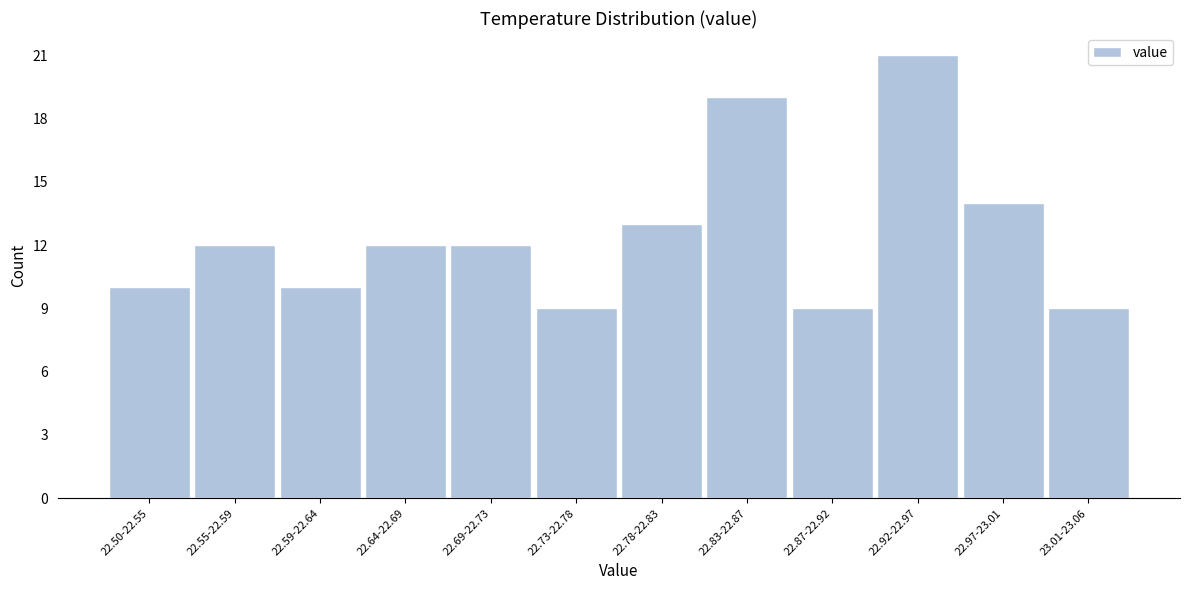

Reading right to left, extract all data points from this chart.

23.01-23.06=9	22.97-23.01=14	22.92-22.97=21	22.87-22.92=9	22.83-22.87=19	22.78-22.83=13	22.73-22.78=9	22.69-22.73=12	22.64-22.69=12	22.59-22.64=10	22.55-22.59=12	22.50-22.55=10